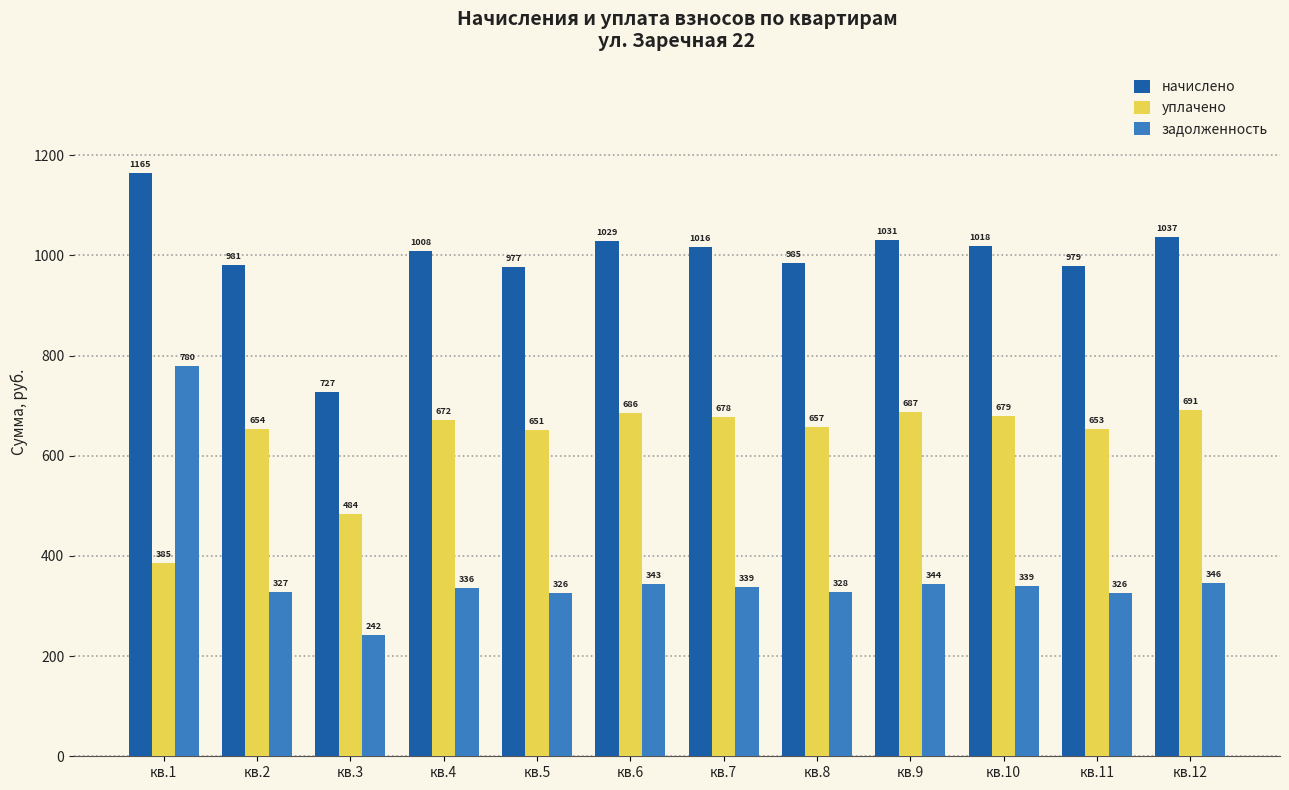

How many values in the уплачено series exceed 672?

6